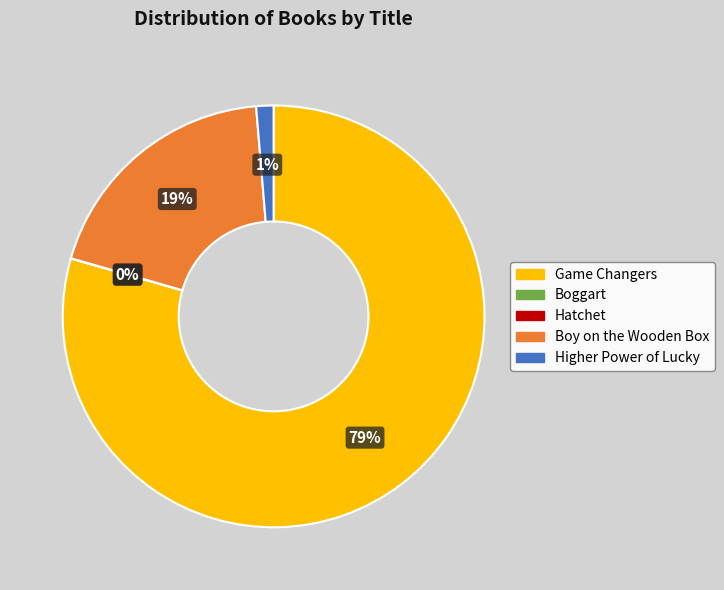

To the nearest percent, what percentage of the pie is Higher Power of Lucky?

1%